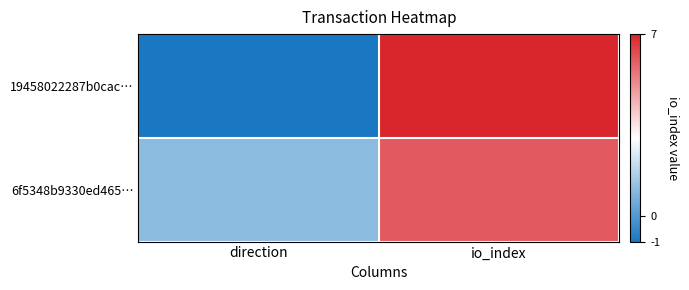

Which has a higher value, direction or io_index?

io_index